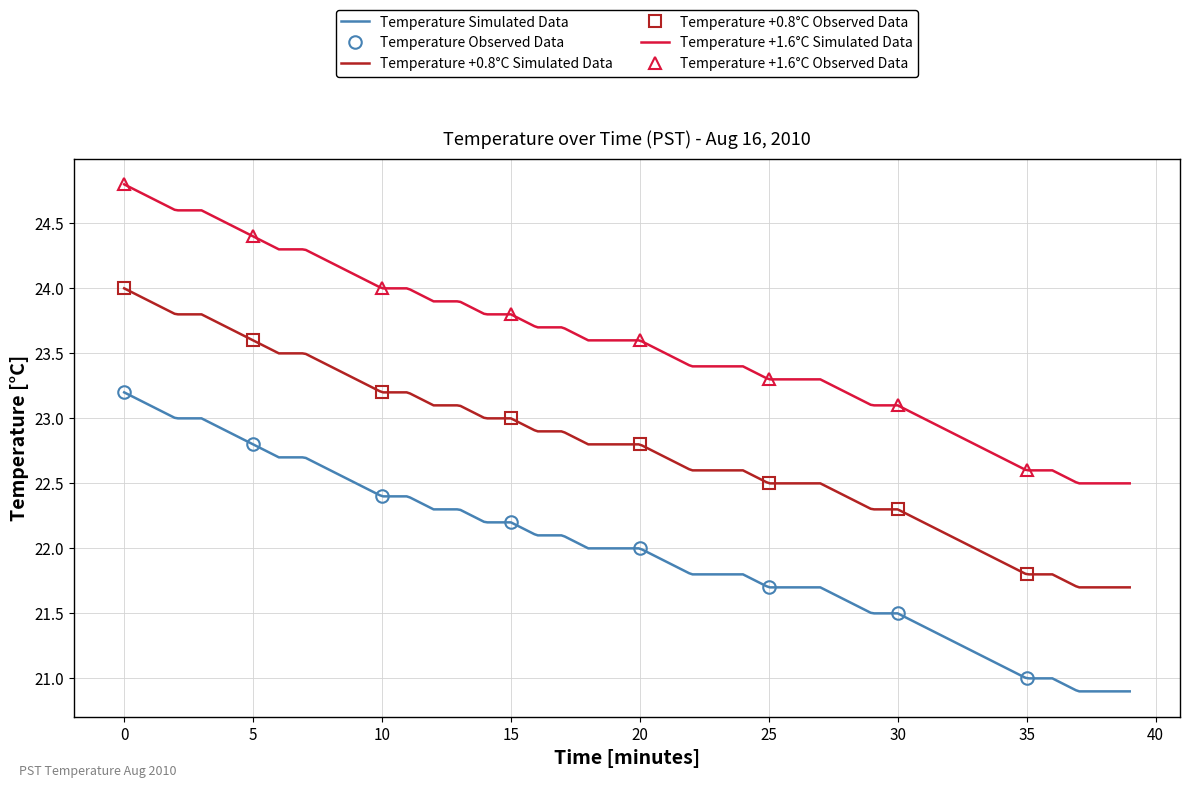

True or false: Temperature Simulated Data and Temperature +1.6°C Simulated Data intersect in this chart.

False